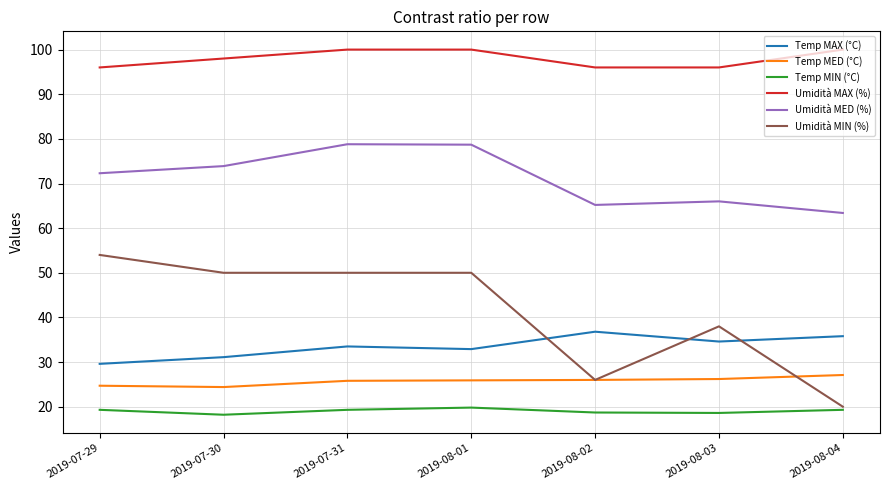

Which series has the largest total across all categories?

Umidità MAX (%)